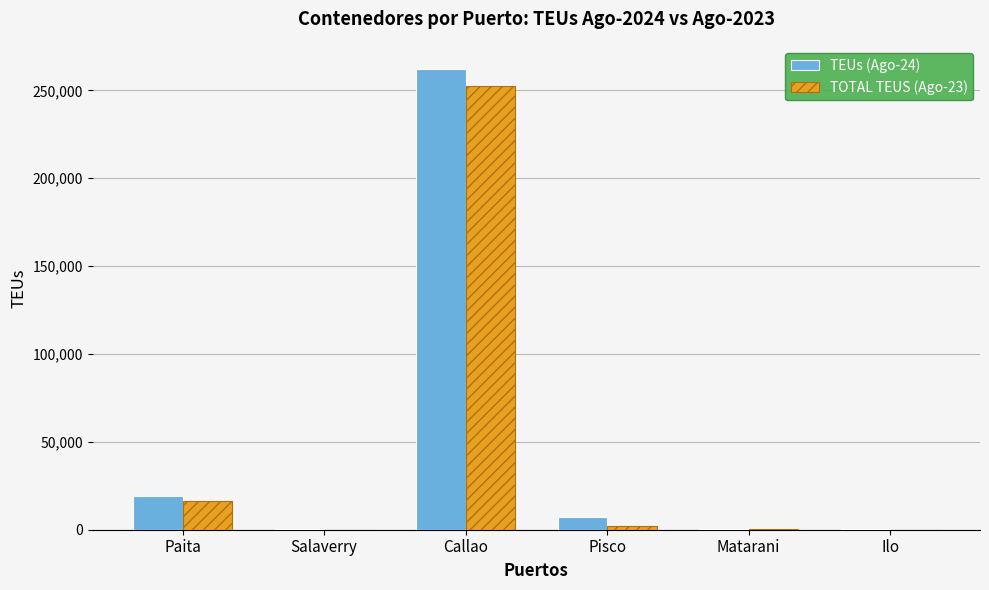

At which category is the sum across all series the highest?

Callao